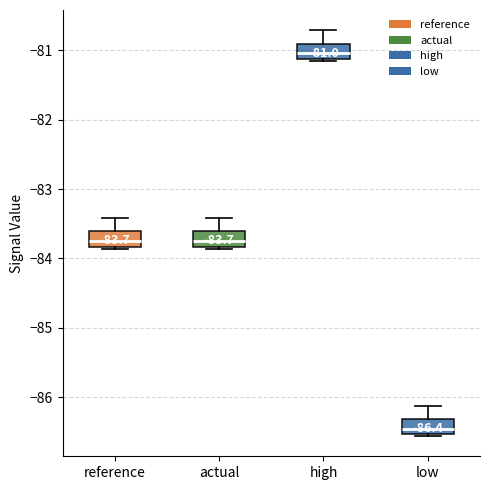

Which box has the highest median line?

high